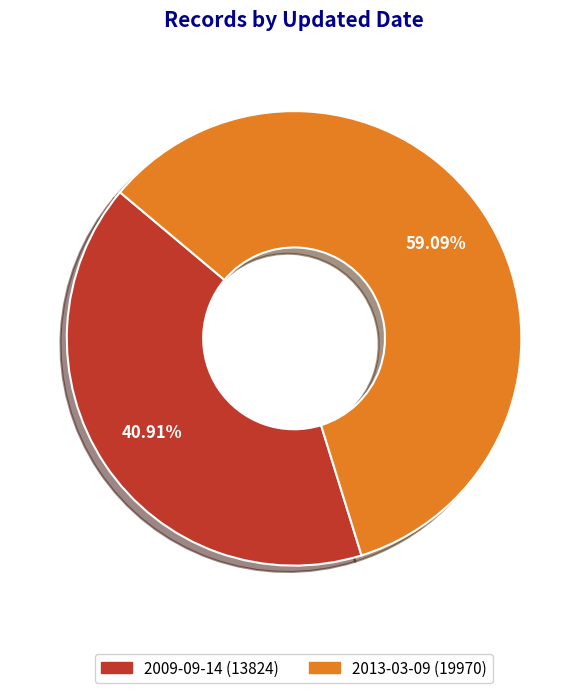

Which slice is the smallest?

2009-09-14